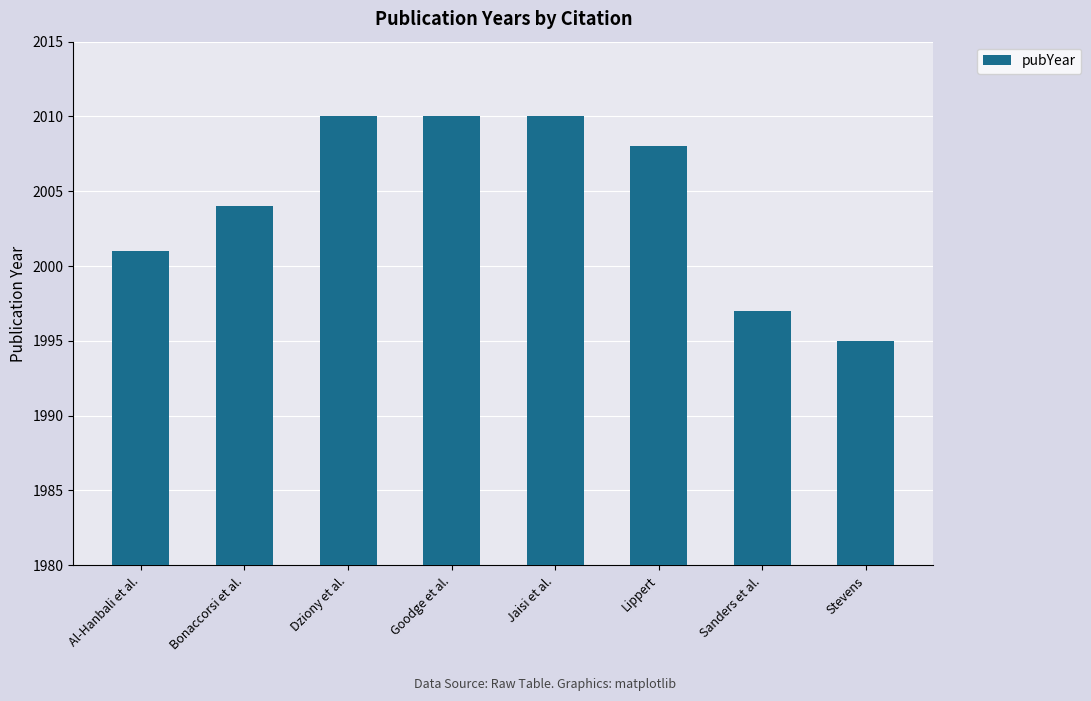

What is the label of the 7th bar from the right?

Bonaccorsi et al.